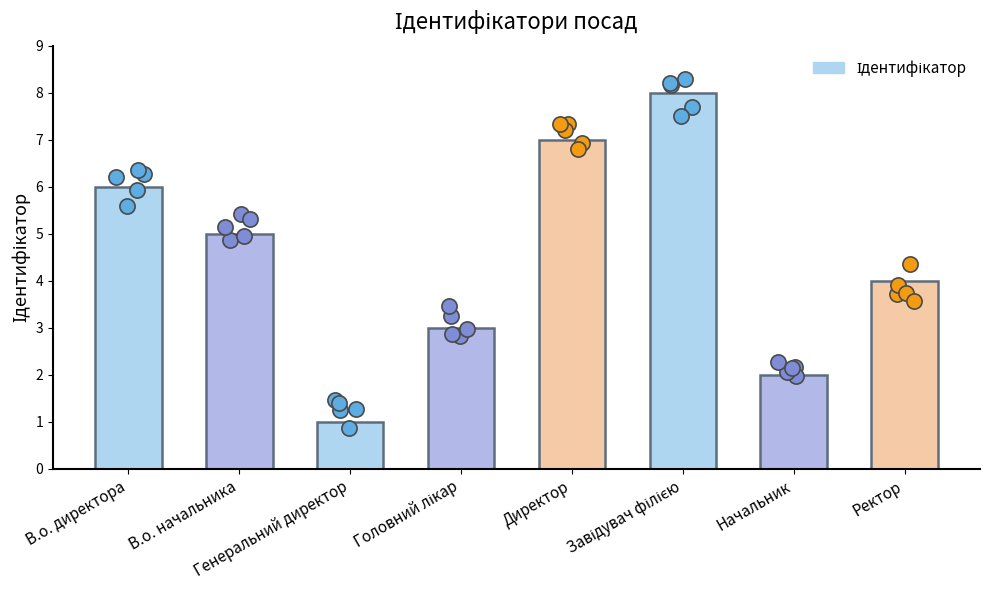

What is the ratio of the value at В.о. начальника to the value at Начальник?

2.5